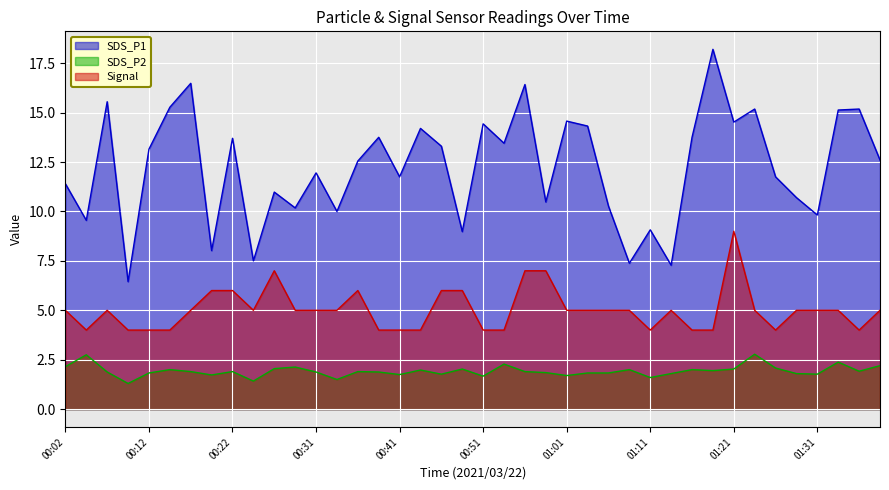

How many Signal values are between 4 and 5?

31